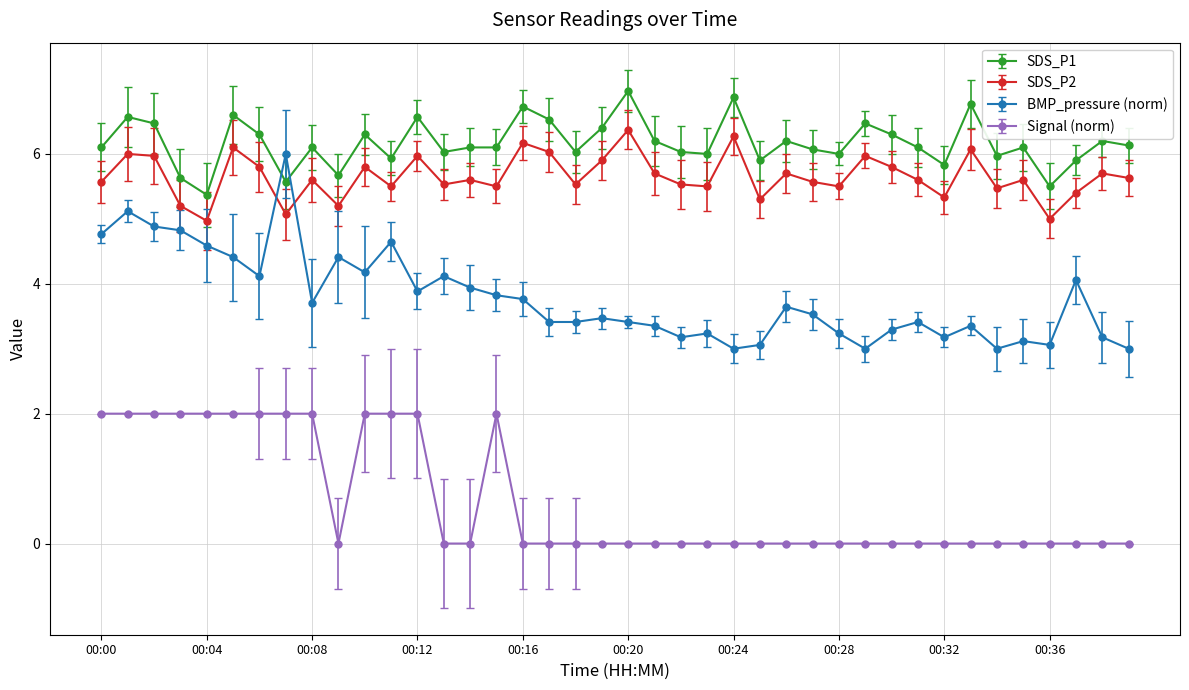

What is the maximum value shown in the chart?

7.0